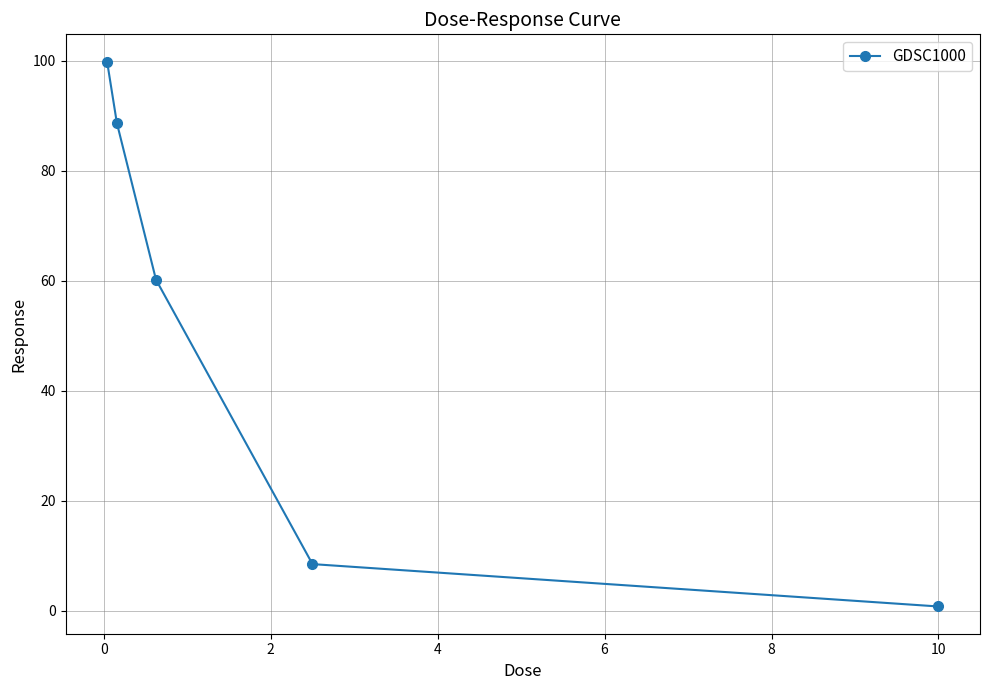

What is the value of the 2nd point from the left?

88.6